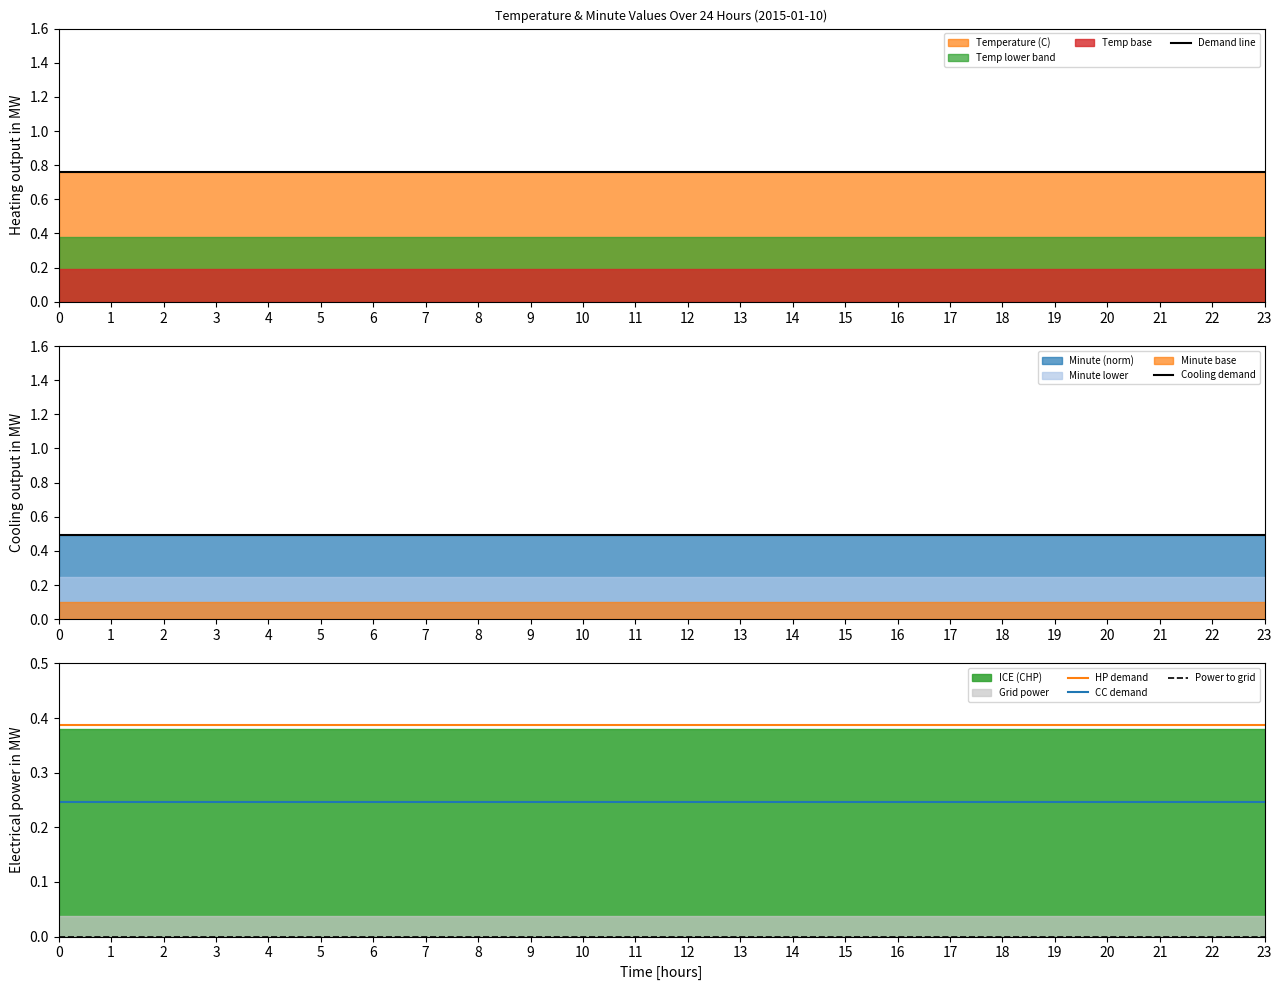

Reading right to left, extract all data points from this chart.

Demand line: 0.8	0.8	0.8	0.8	0.8	0.8	0.8	0.8	0.8	0.8	0.8	0.8	0.8	0.8	0.8	0.8	0.8	0.8	0.8	0.8	0.8	0.8	0.8	0.8
Cooling demand: 0.5	0.5	0.5	0.5	0.5	0.5	0.5	0.5	0.5	0.5	0.5	0.5	0.5	0.5	0.5	0.5	0.5	0.5	0.5	0.5	0.5	0.5	0.5	0.5
HP demand: 0.4	0.4	0.4	0.4	0.4	0.4	0.4	0.4	0.4	0.4	0.4	0.4	0.4	0.4	0.4	0.4	0.4	0.4	0.4	0.4	0.4	0.4	0.4	0.4
CC demand: 0.2	0.2	0.2	0.2	0.2	0.2	0.2	0.2	0.2	0.2	0.2	0.2	0.2	0.2	0.2	0.2	0.2	0.2	0.2	0.2	0.2	0.2	0.2	0.2
Power to grid: 0.0	0.0	0.0	0.0	0.0	0.0	0.0	0.0	0.0	0.0	0.0	0.0	0.0	0.0	0.0	0.0	0.0	0.0	0.0	0.0	0.0	0.0	0.0	0.0